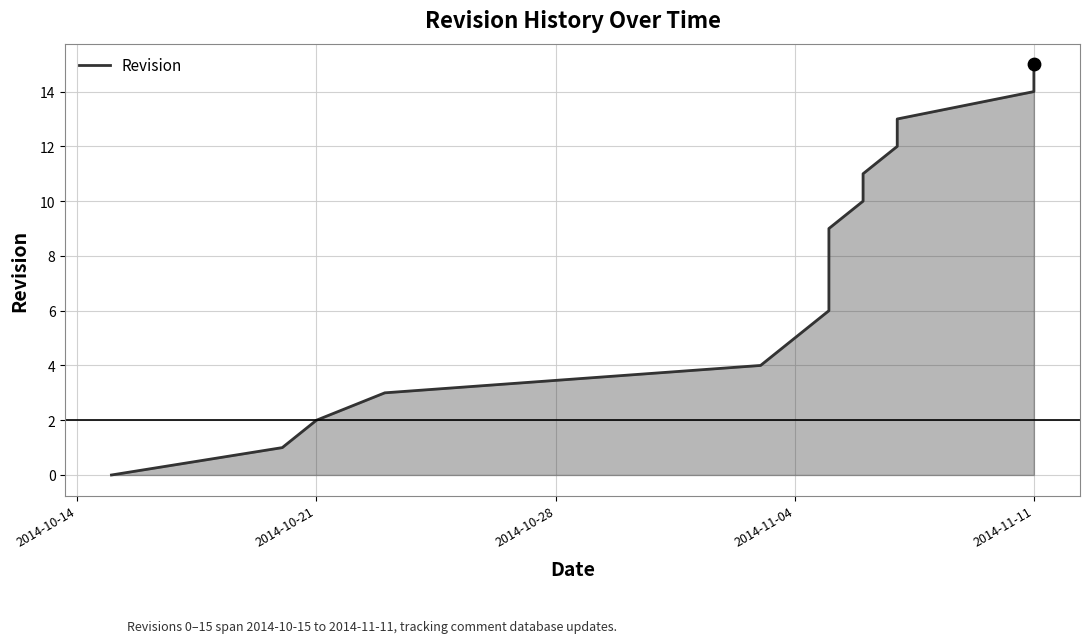

What is the change in value from 2014-10-21 to 2014-10-28?

+1